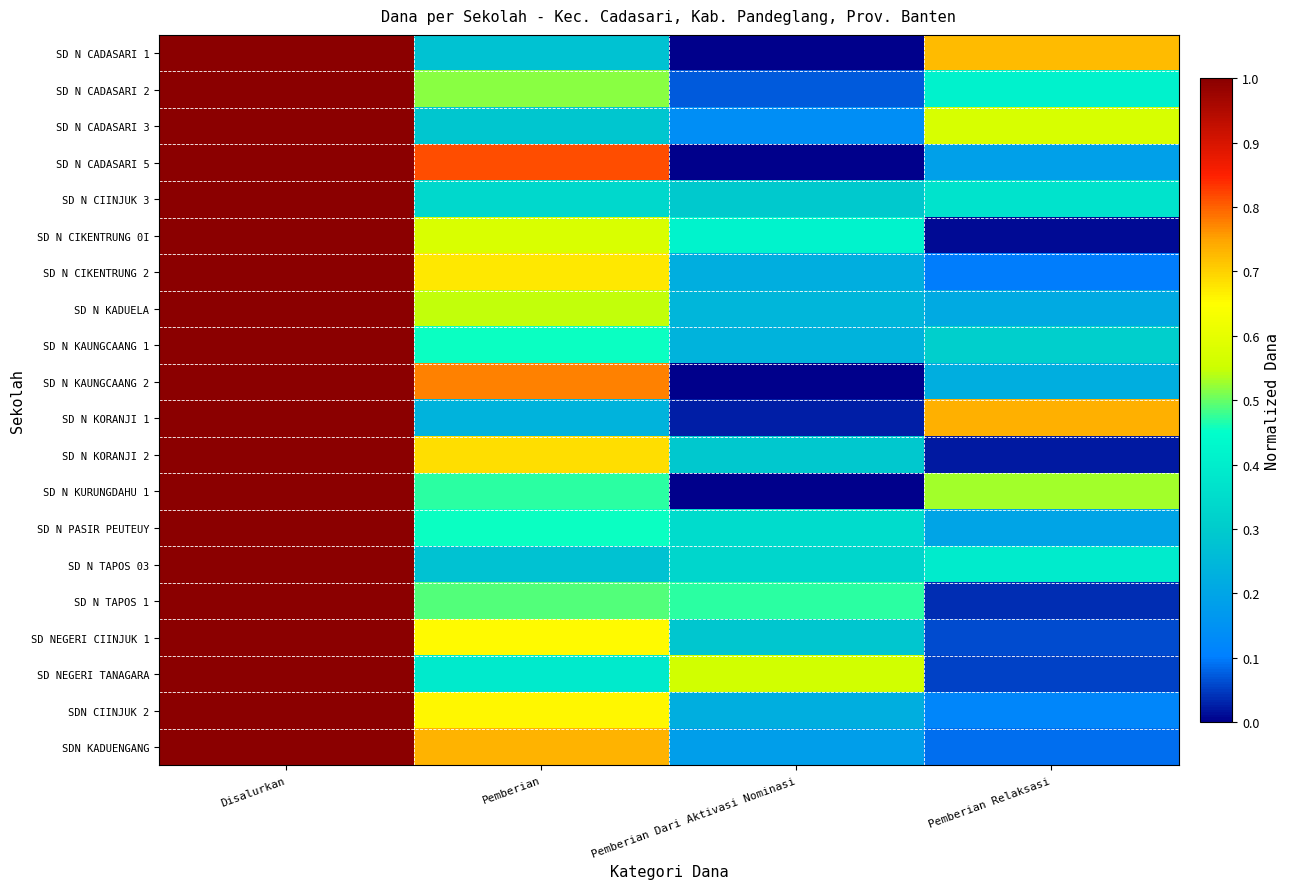

How many data points does each series have?

4